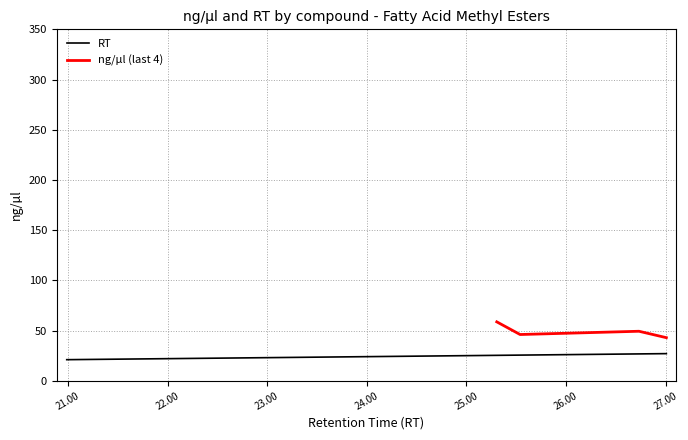

What is the smallest value displayed?

21.0